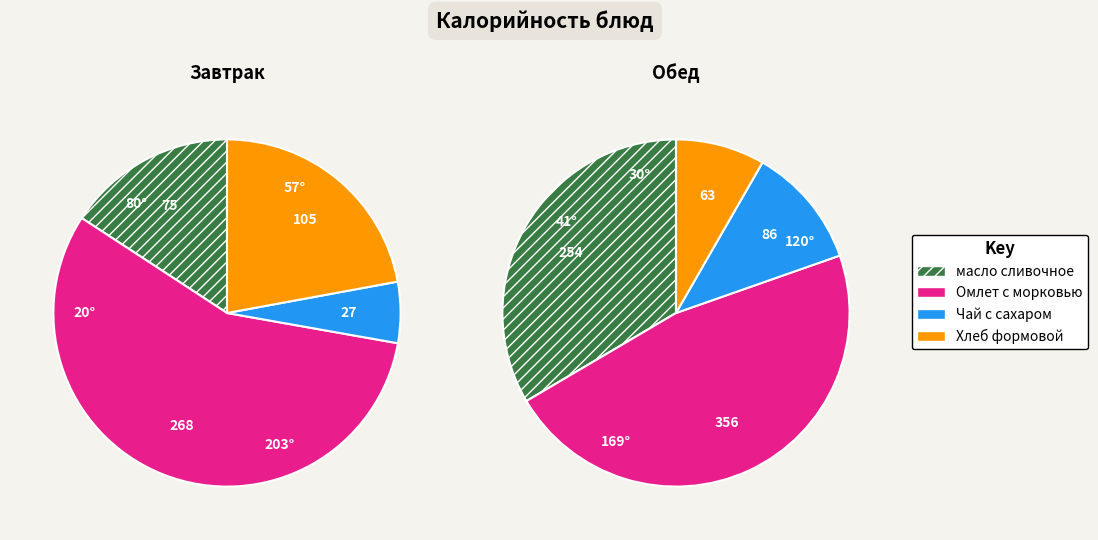

True or false: Хлеб формовой accounts for 1% of the total.

False